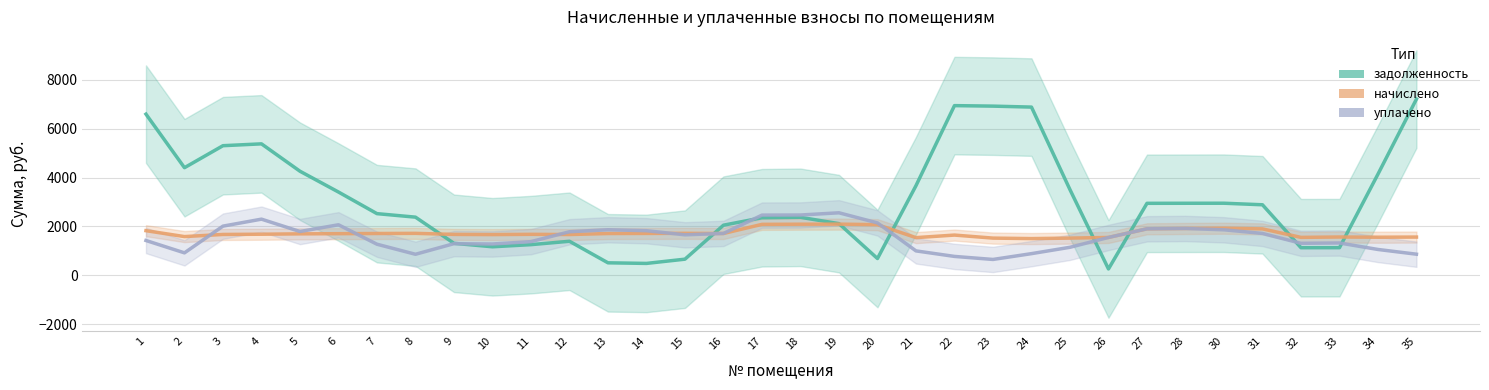

Is this an area chart (filled region under the line)?

No